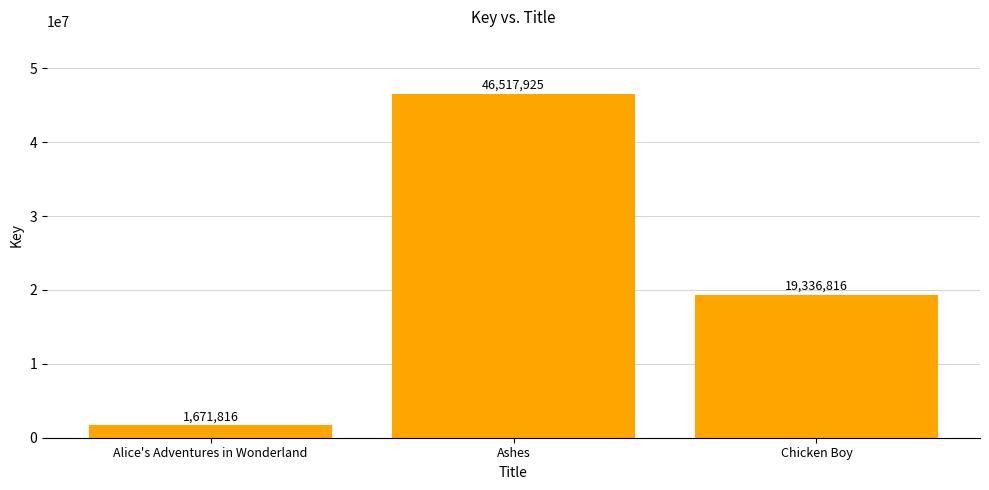

Is it true that the value at Ashes is 46517925?

True